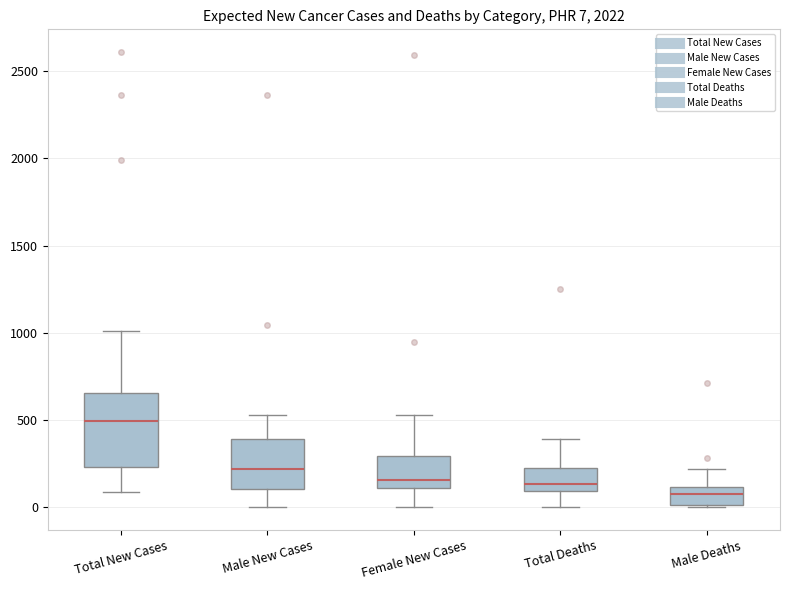

Which box is the tallest, from its lower edge to its upper edge?

Total New Cases